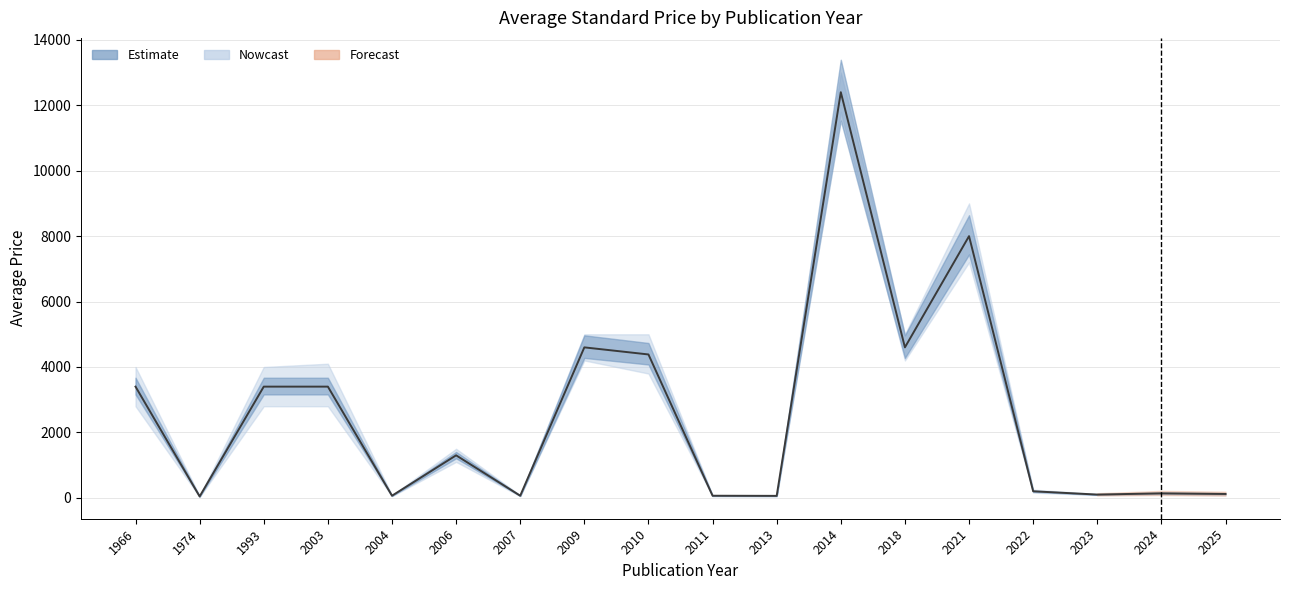

What is the maximum value shown in the chart?

12400.0